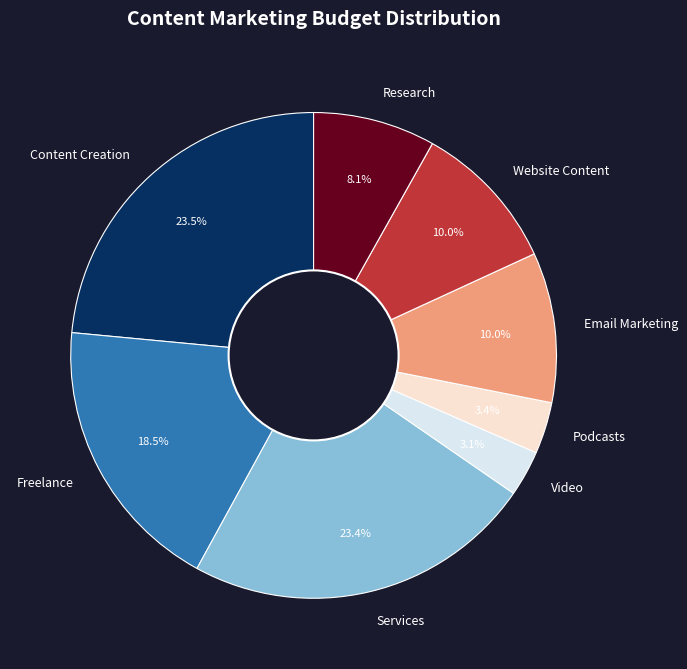

To the nearest percent, what is the difference between the largest and smallest slice percentages?

20%